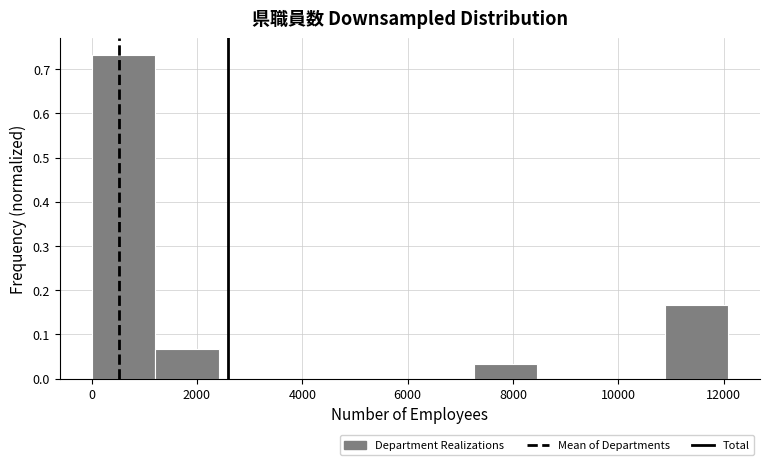

What is the height of the bar covering 10800 to 12000 on the x-axis? Neither the bar edges nor the heights are printed on the chart, so give them approximately, as read against the axes.

0.17